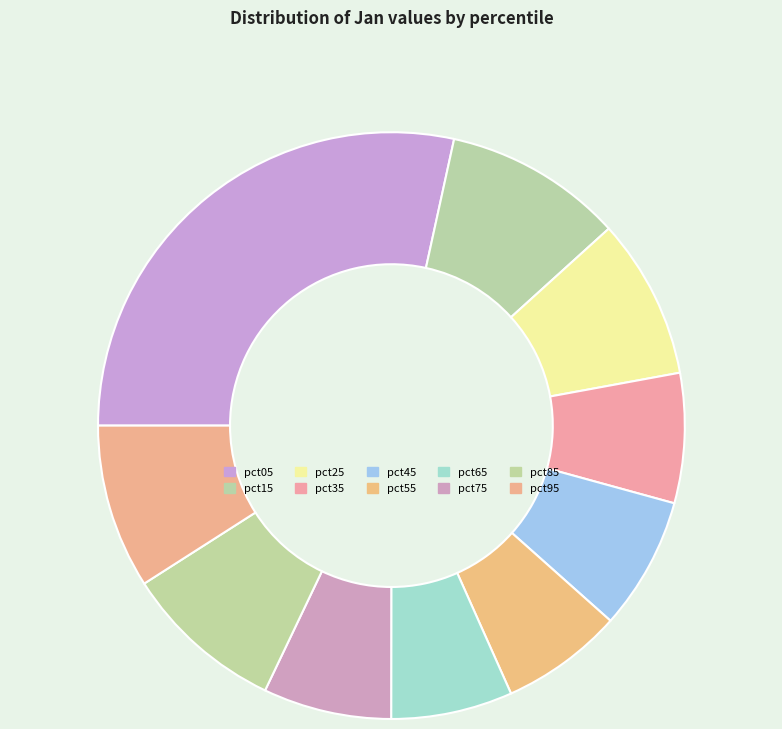

Which category has the smallest portion of the pie?

pct65